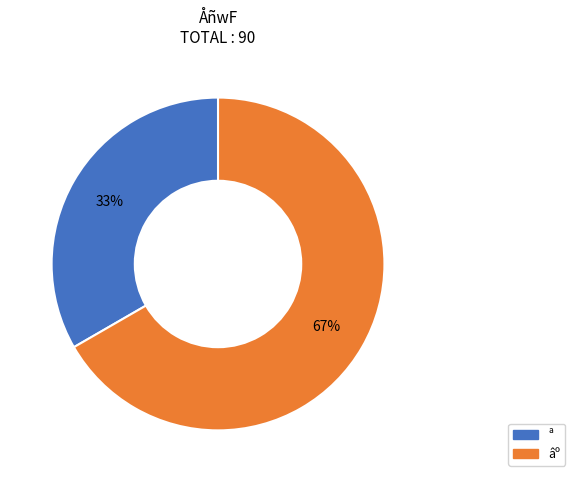

What is the ratio of the value at ª to the value at âº?

0.5